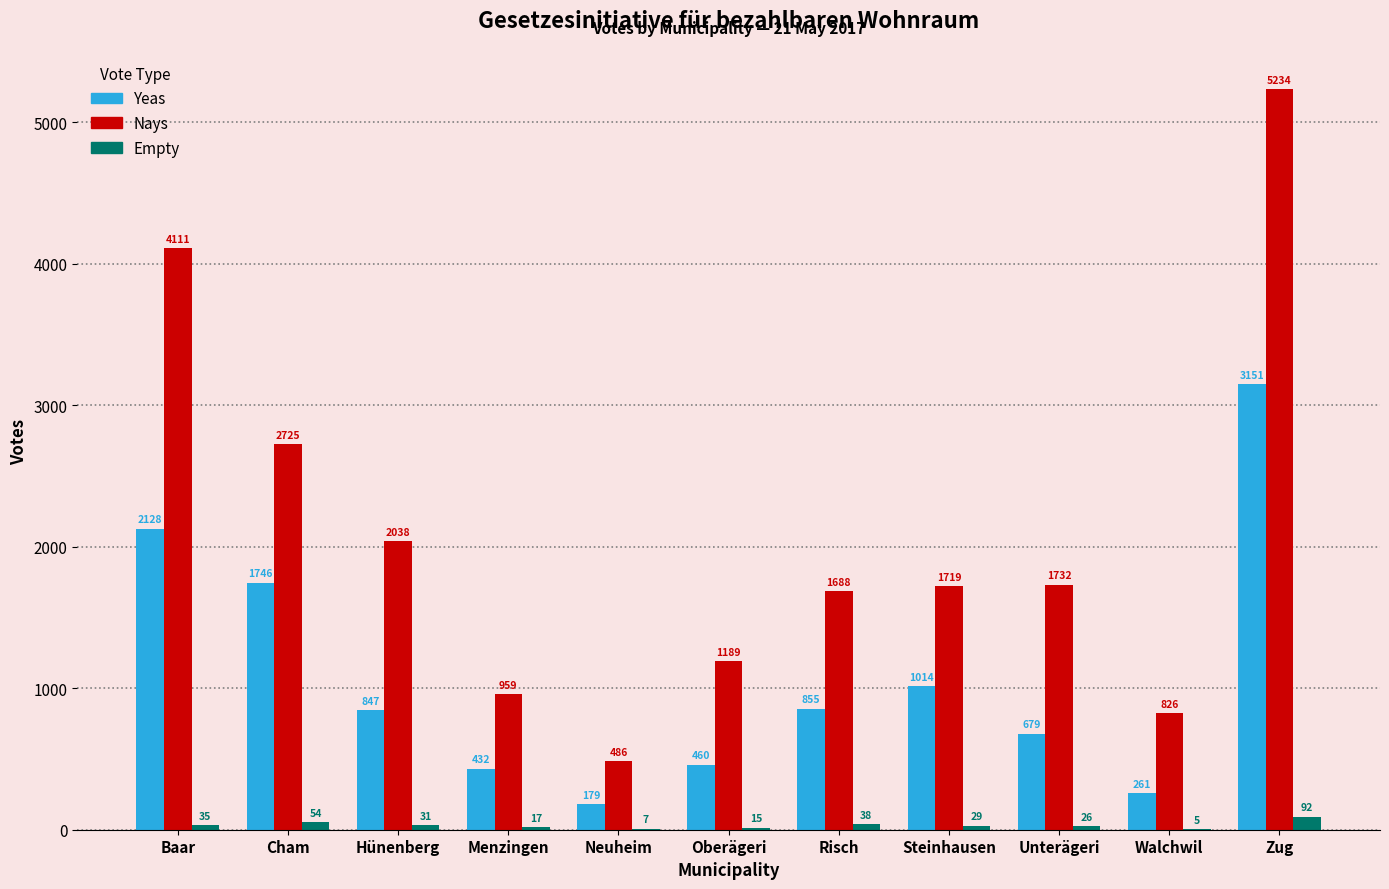

Reading right to left, what are all the values shown in this chart?

Yeas: 3151	261	679	1014	855	460	179	432	847	1746	2128
Nays: 5234	826	1732	1719	1688	1189	486	959	2038	2725	4111
Empty: 92	5	26	29	38	15	7	17	31	54	35